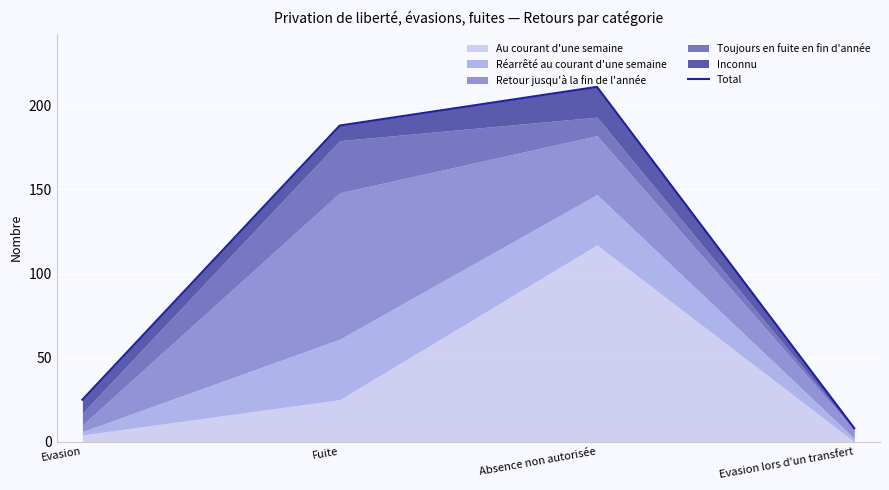

Reading left to right, what are all the values shown in this chart?

25	188	211	8